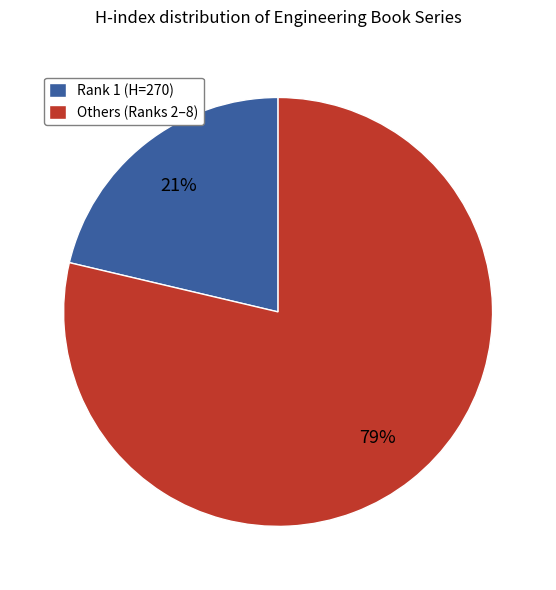

To the nearest percent, what is the average slice percentage?

50%